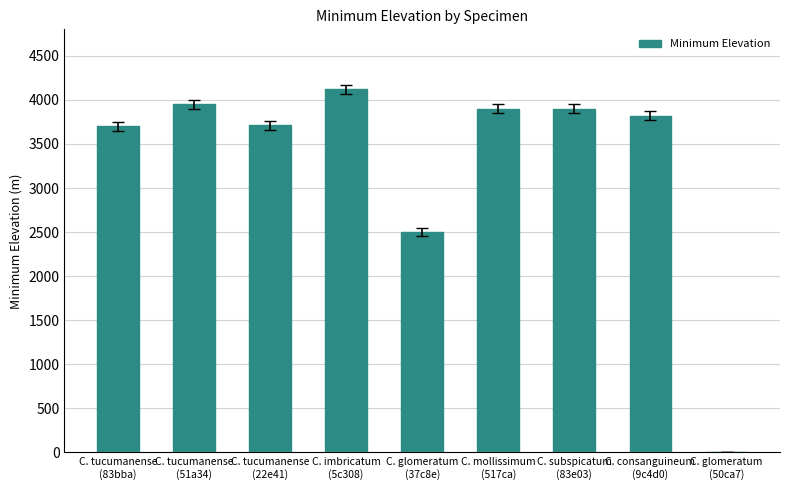

What is the sum of all values?

29600